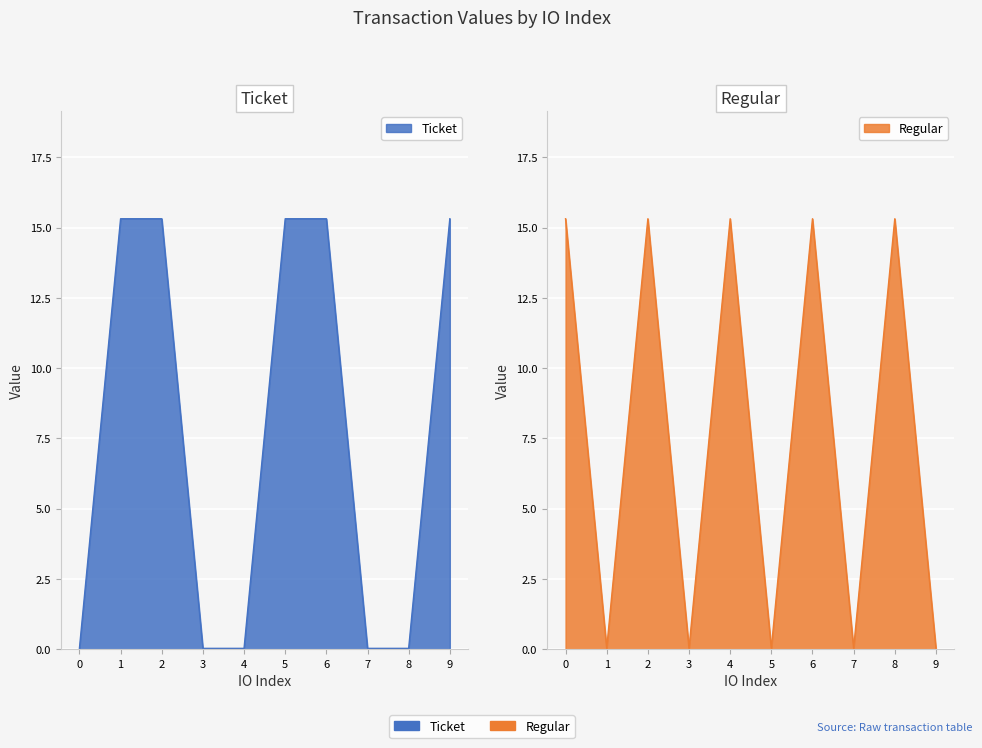

Rank the categories by Regular value from highest to lowest.

0, 2, 4, 6, 8, 1, 3, 5, 7, 9